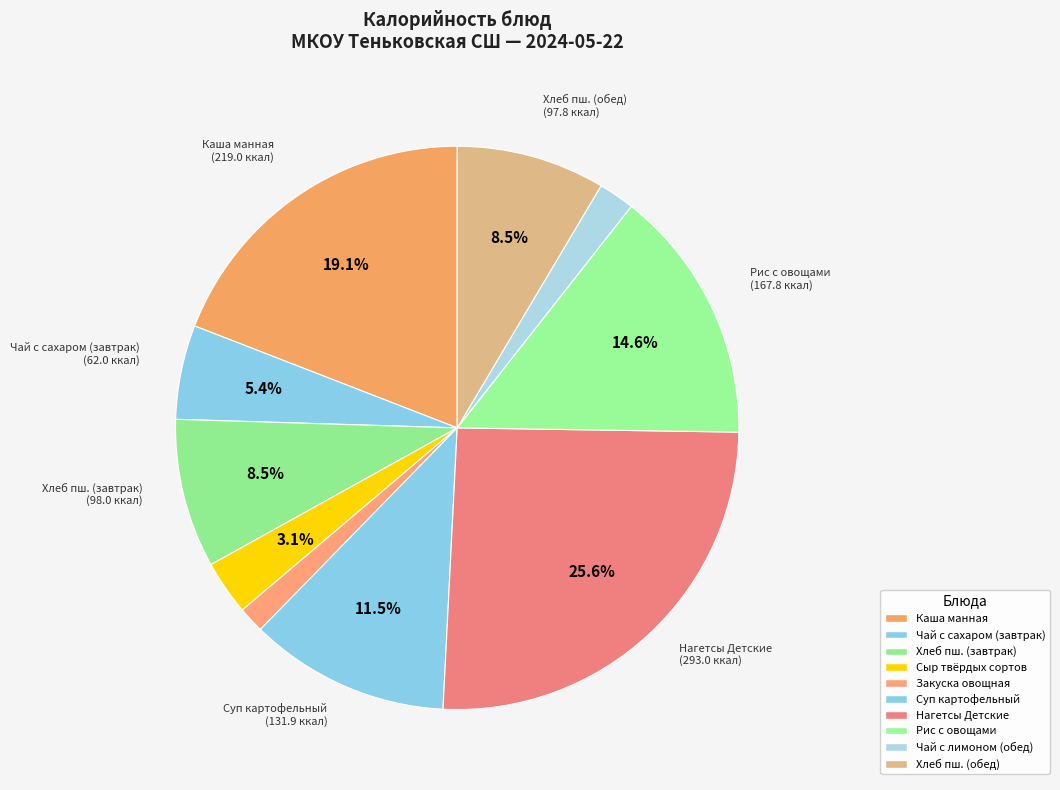

Is it true that Нагетсы Детские is 36% of the pie?

False